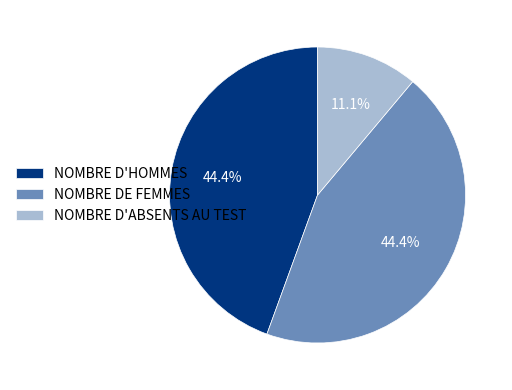

To the nearest percent, what is the difference between the NOMBRE D'ABSENTS AU TEST and NOMBRE D'HOMMES slice percentages?

33%